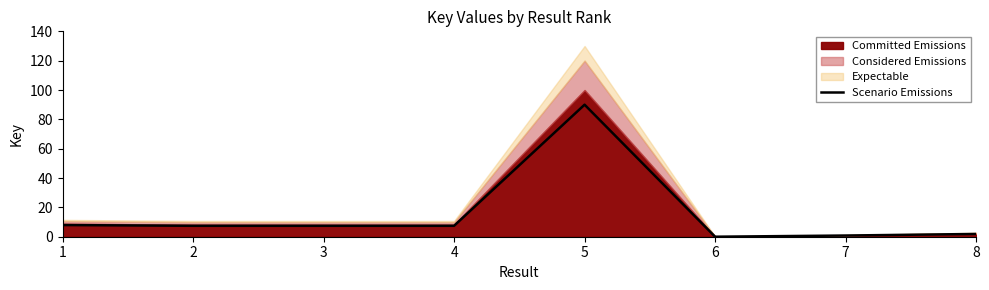

What is the maximum value for Scenario Emissions?

90.0